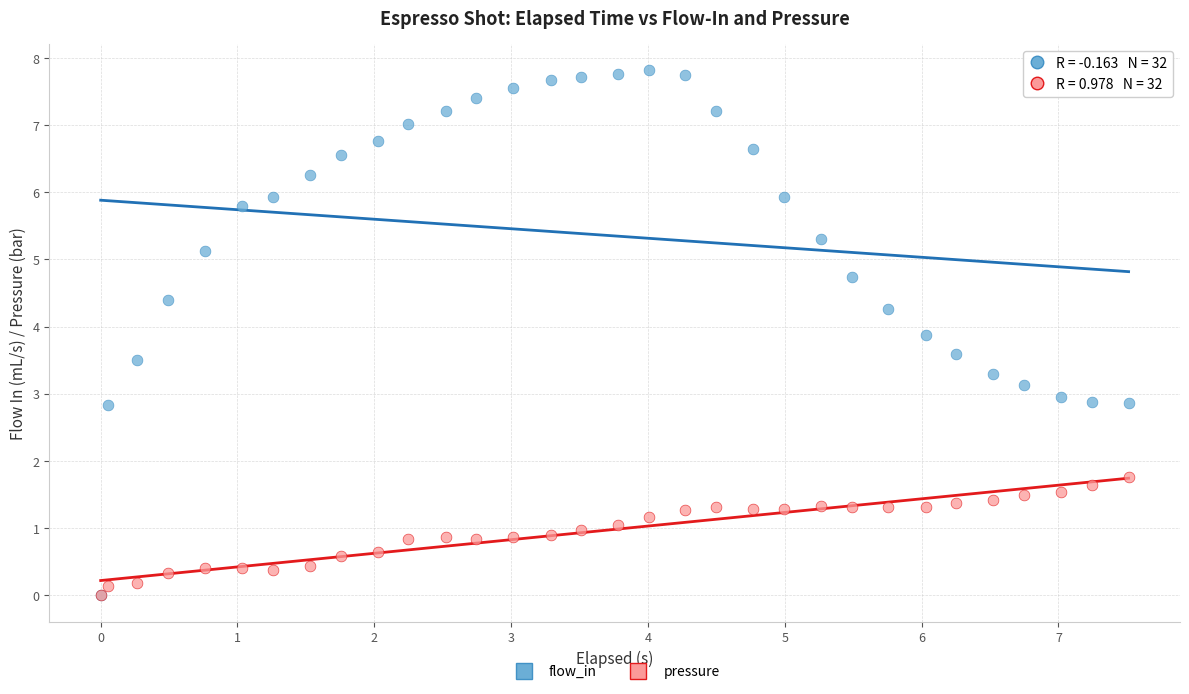

What are all the series names shown in the legend?

flow_in, pressure